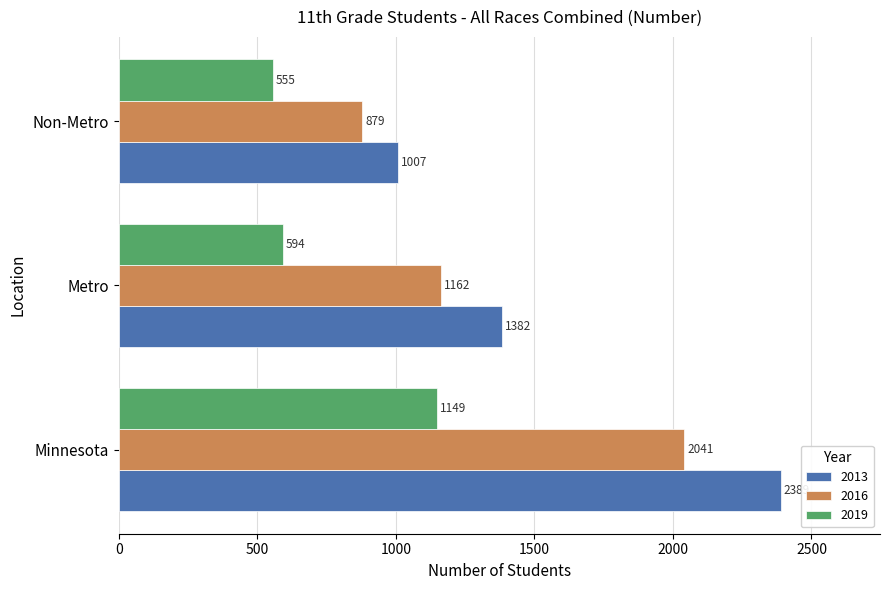

What is the minimum value shown in the chart?

555